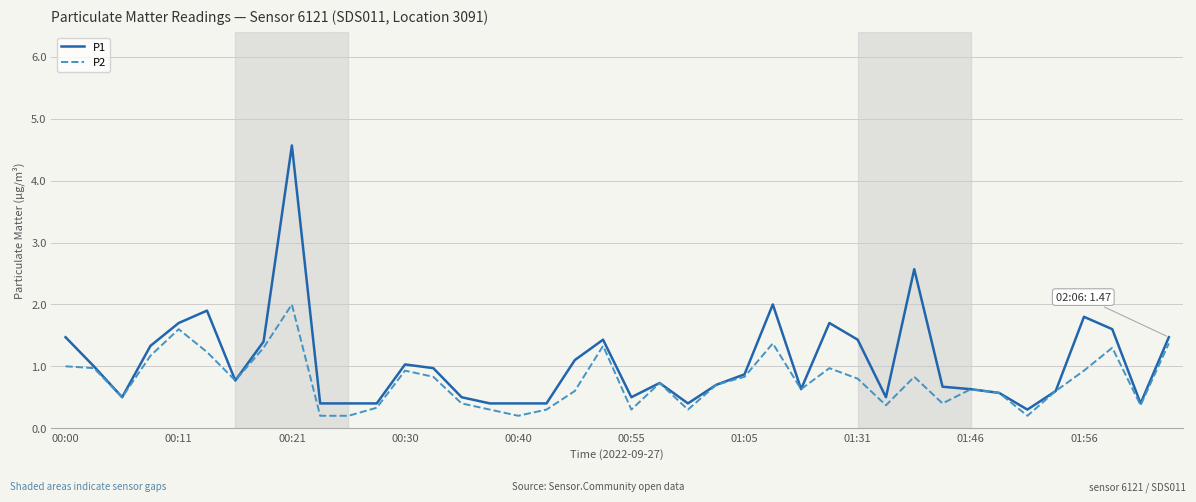

Which series has the largest total across all categories?

P1